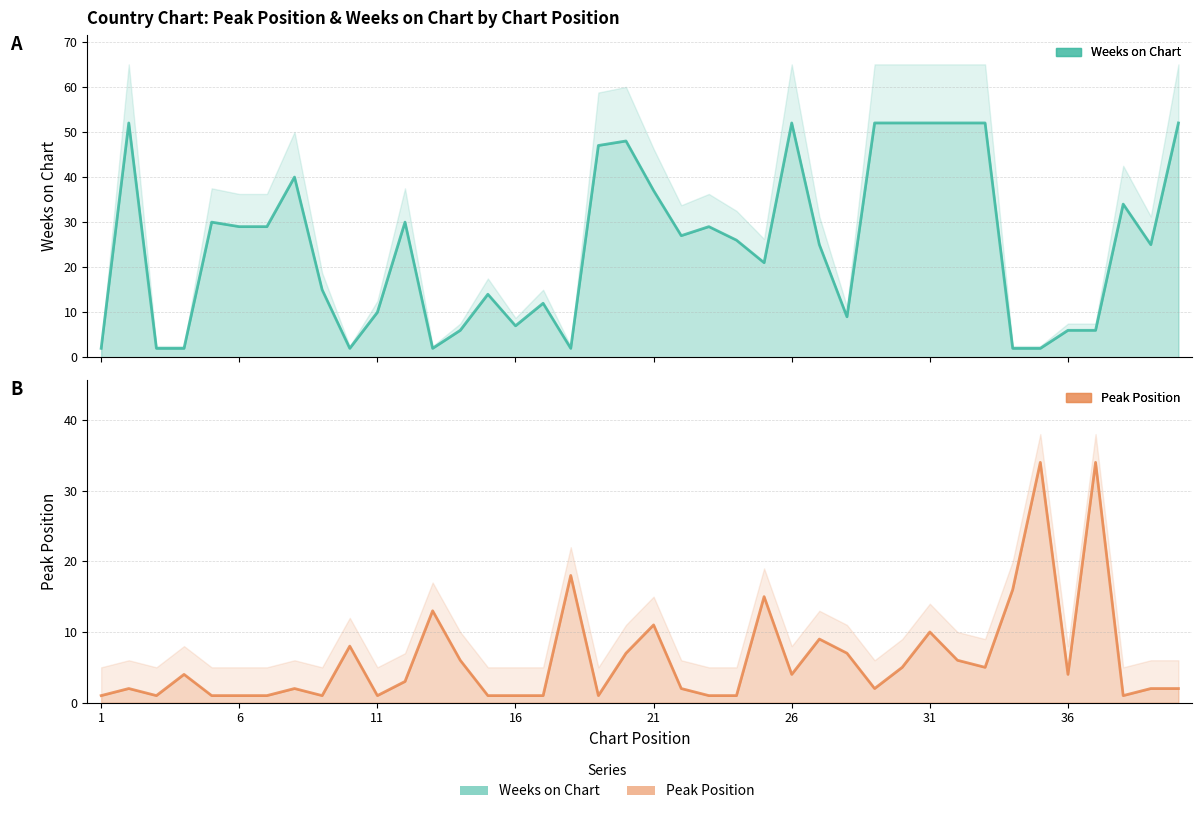

What are all the series names shown in the legend?

Peak Position, Weeks on Chart